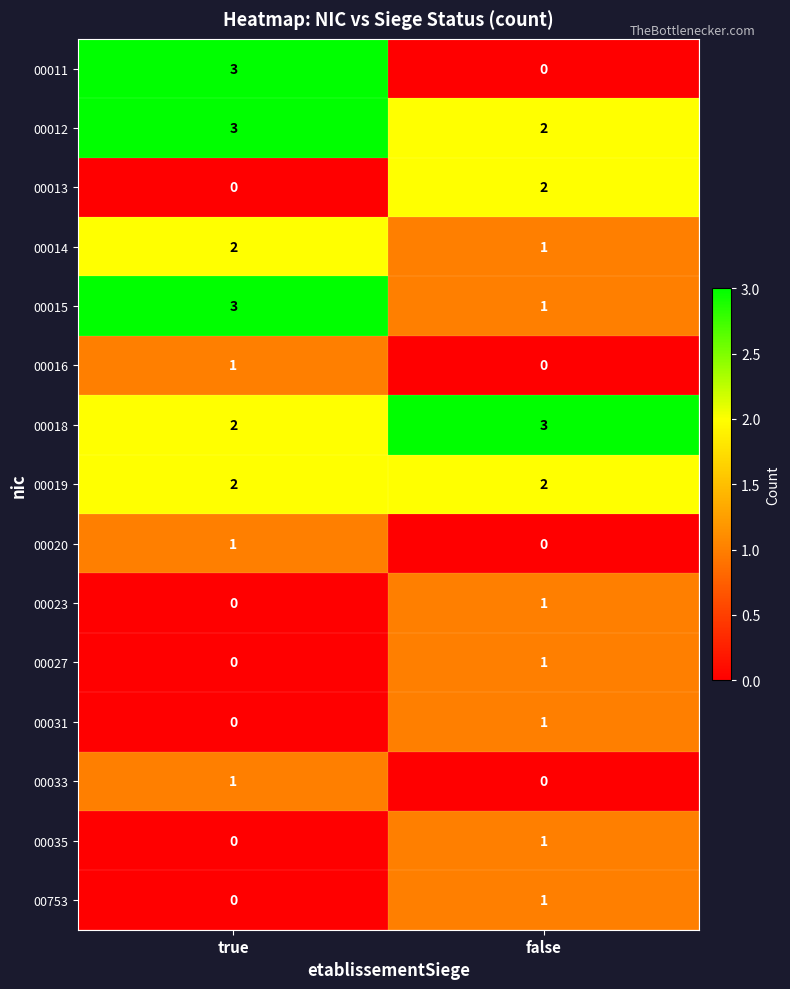

What is the greatest value displayed?

3